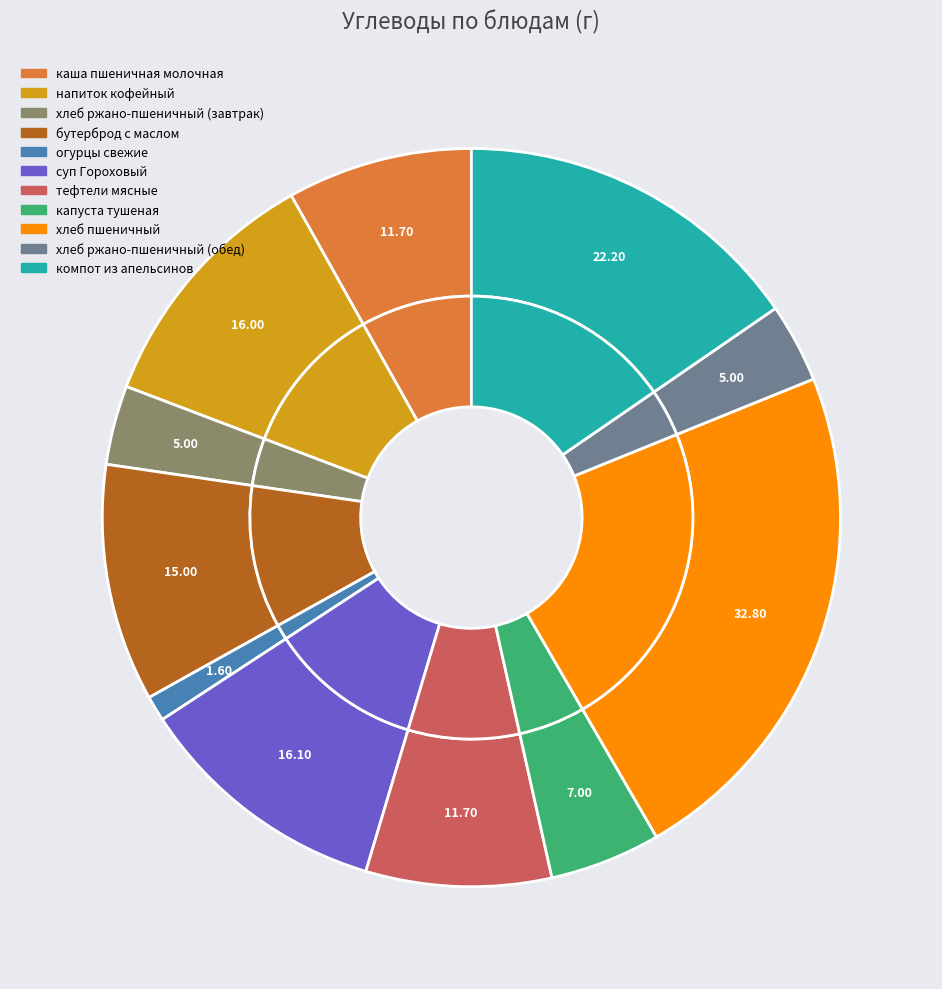

Count the number of slices in the pie.

11